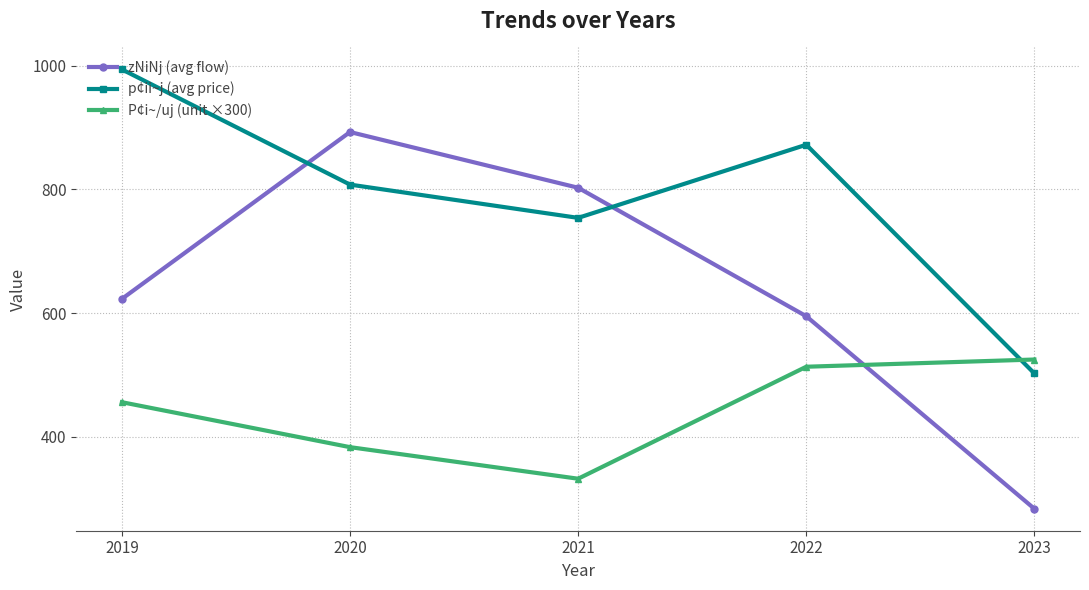

True or false: P¢i~/uj (unit ×300) and p¢ii~j (avg price) cross at least once.

True